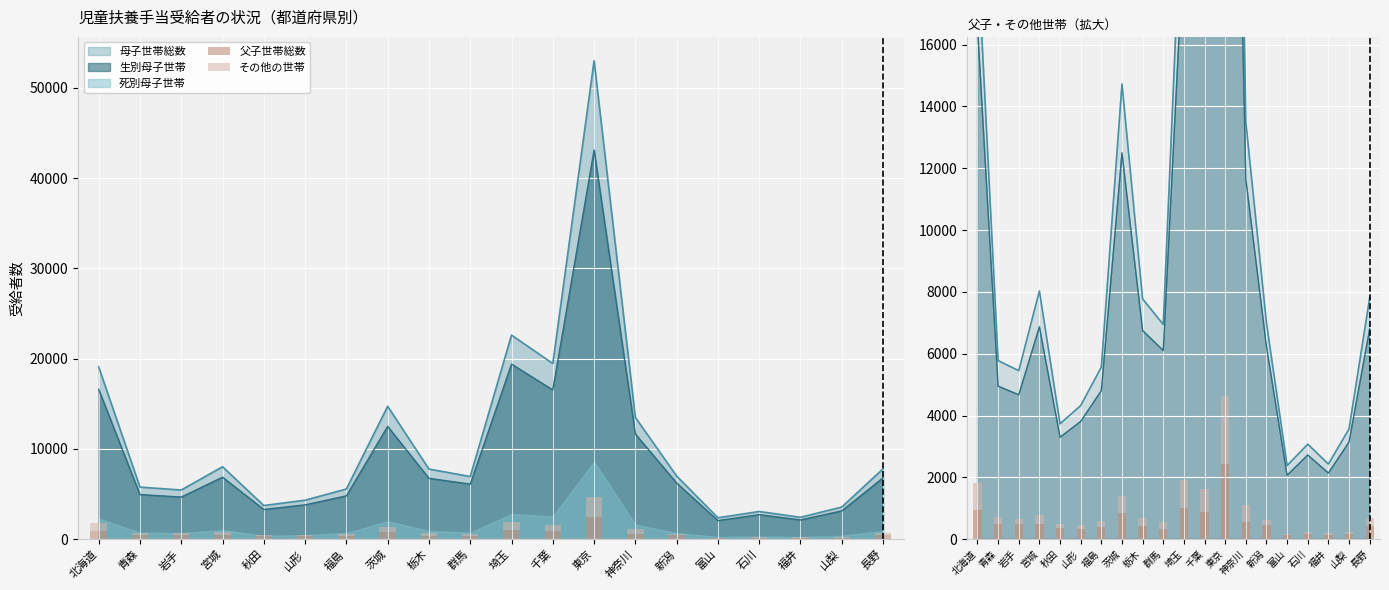

What is the label of the 1st bar from the right?

長野